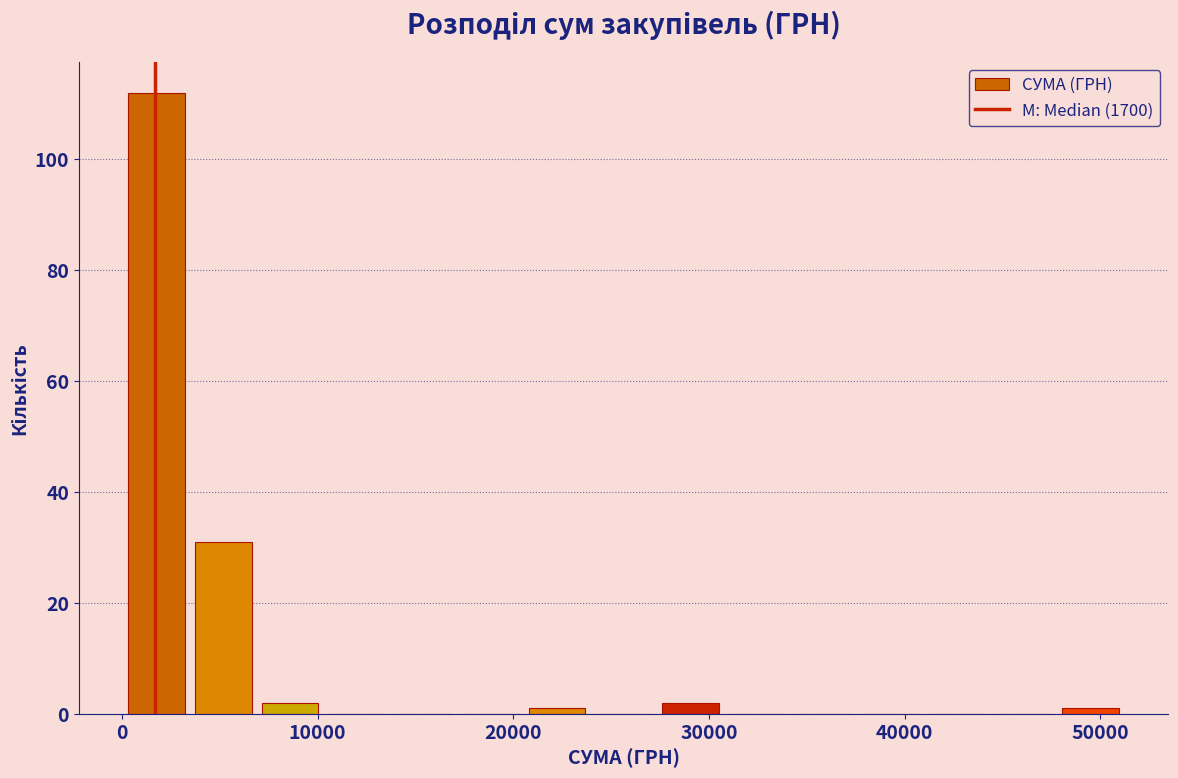

Around what value on the x-axis is the tallest bar? Give the approximate position of its centre, as read against the axis.

2000